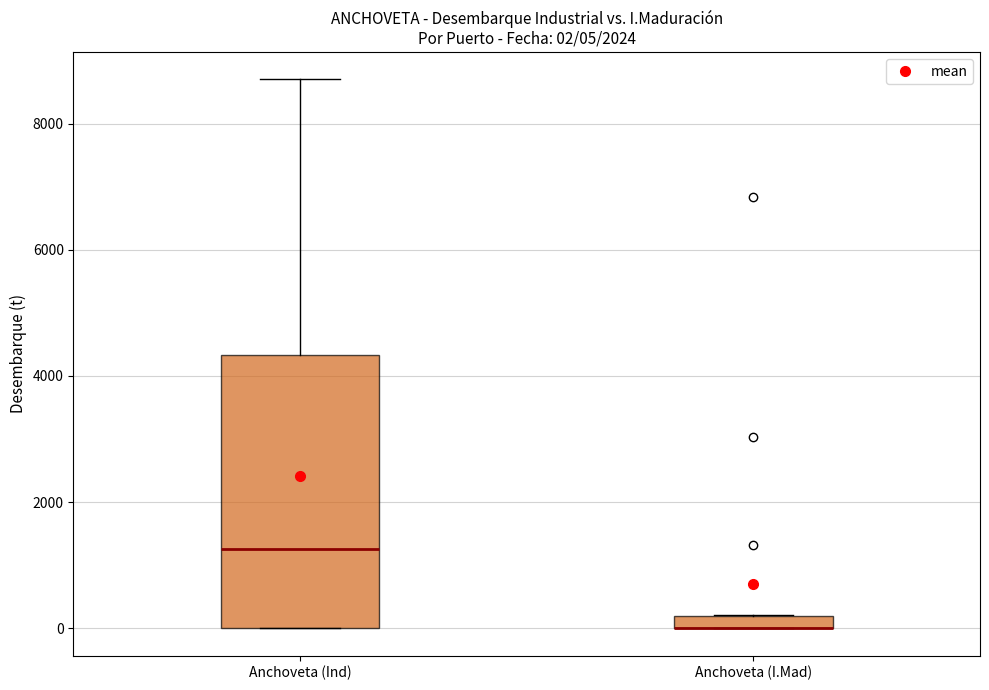

Which box is the tallest, from its lower edge to its upper edge?

Anchoveta (Ind)